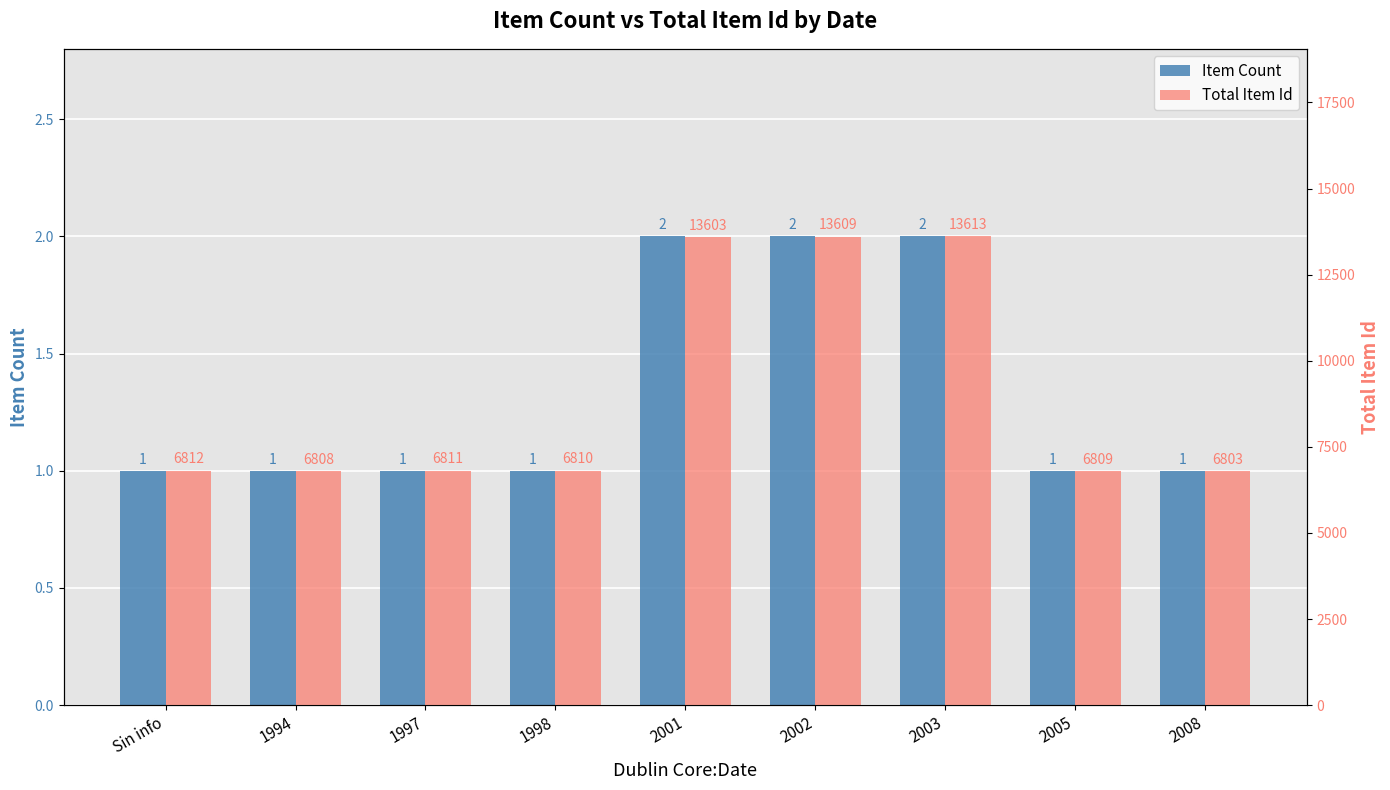

Which category has the highest value in the Total Item Id series?

2003